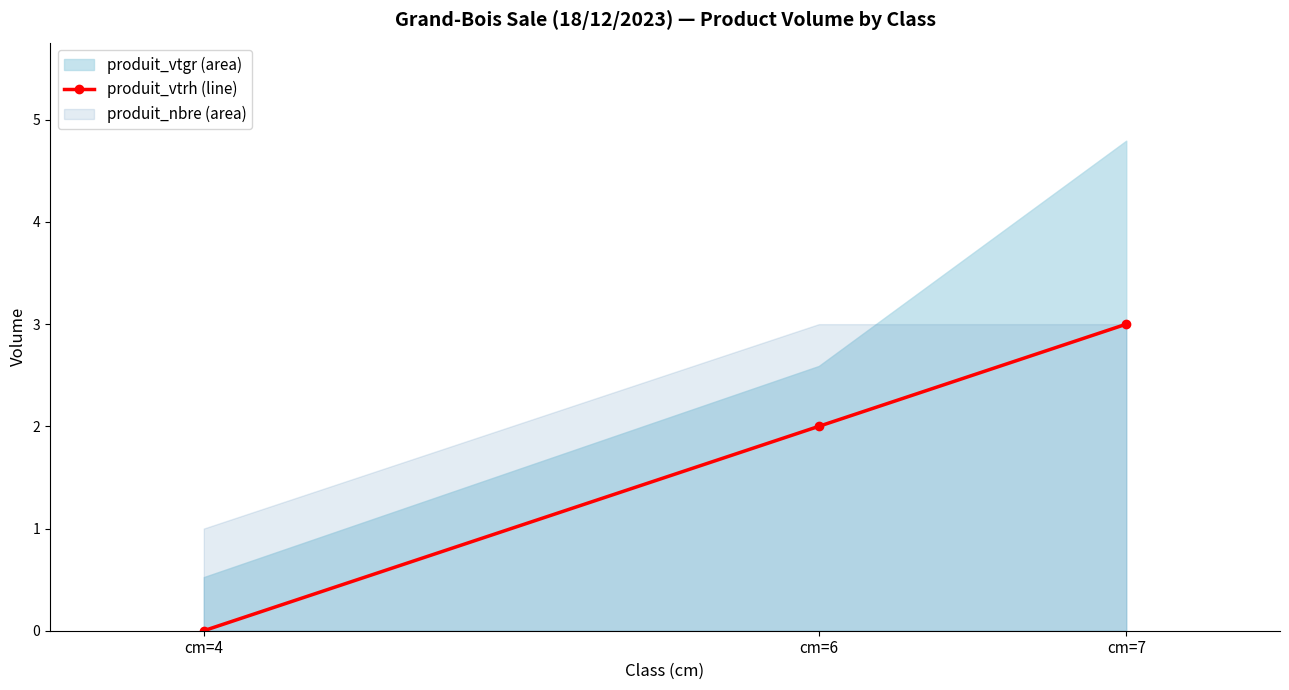

The value at cm=7 is 3. True or false?

True